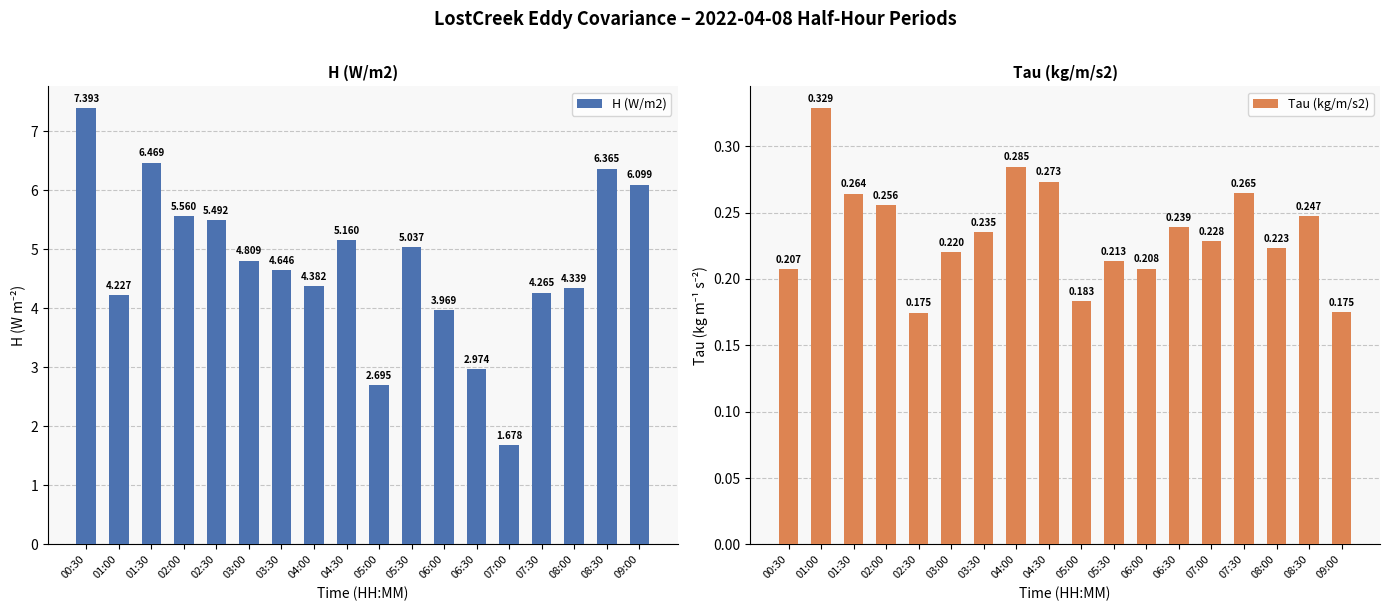

What is the total value across all series at 04:00?

4.7